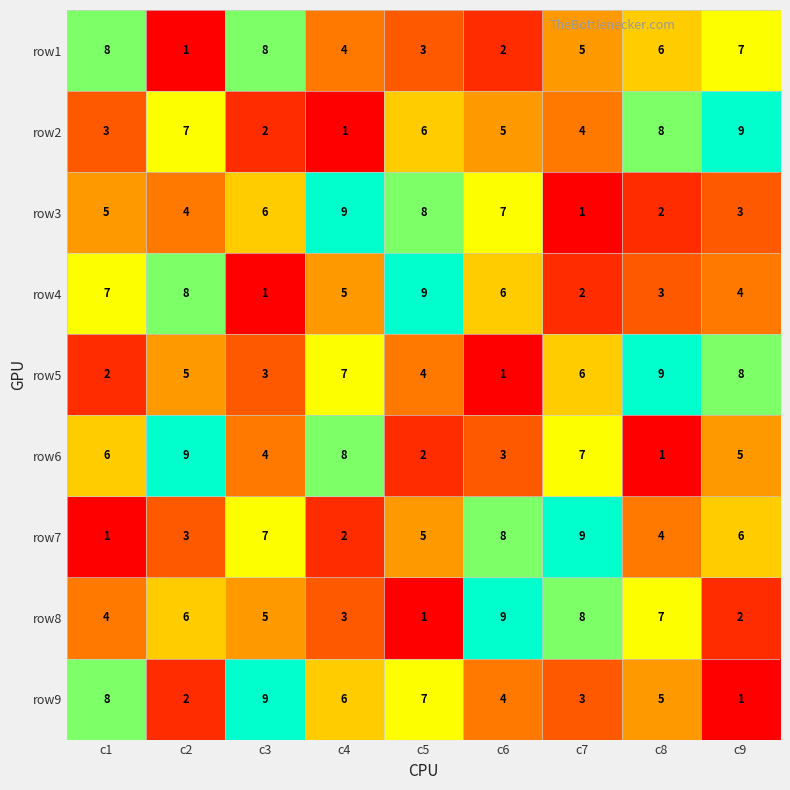

What is the sum of all row3 values?

45